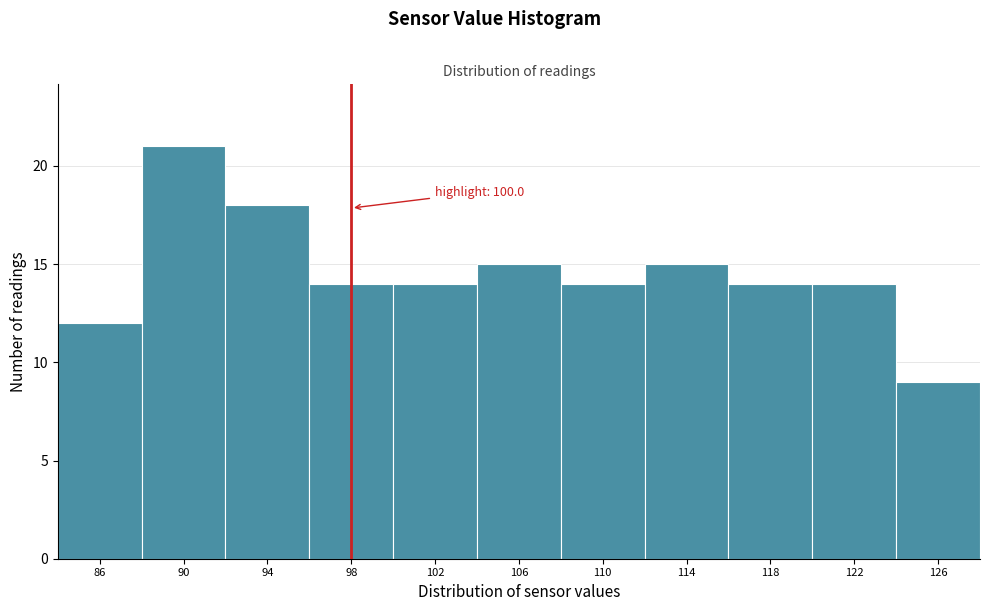

Reading left to right, what are all the values shown in this chart?

12	21	18	14	14	15	14	15	14	14	9